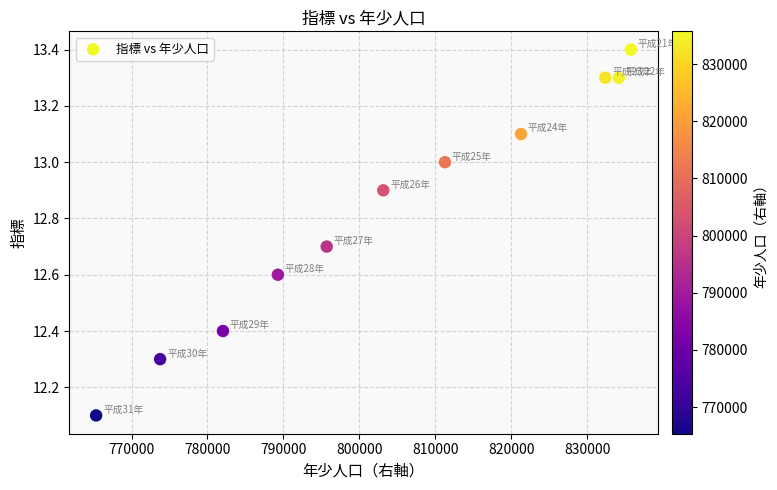

What is the range of Y values (max minus min)?

1.3